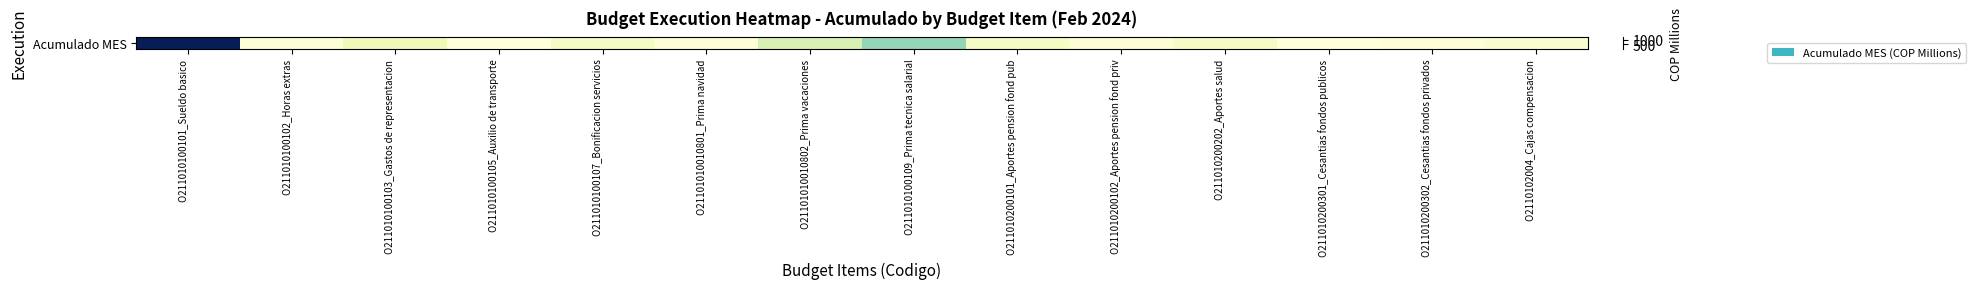

Between O211010200301_Cesantias fondos publicos and O211010200202_Aportes salud, which is larger?

O211010200202_Aportes salud